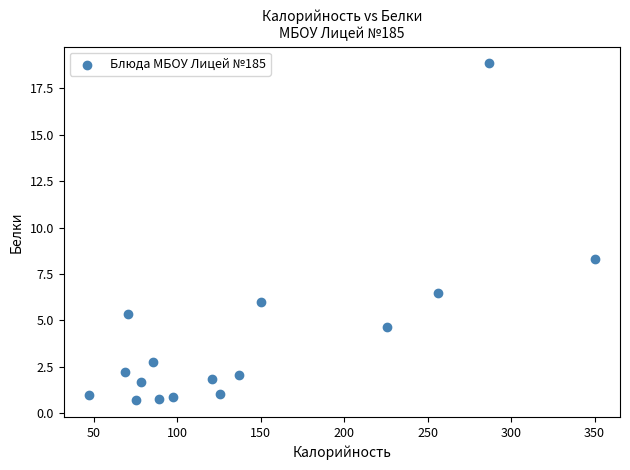

What is the range of Y values (max minus min)?

18.2